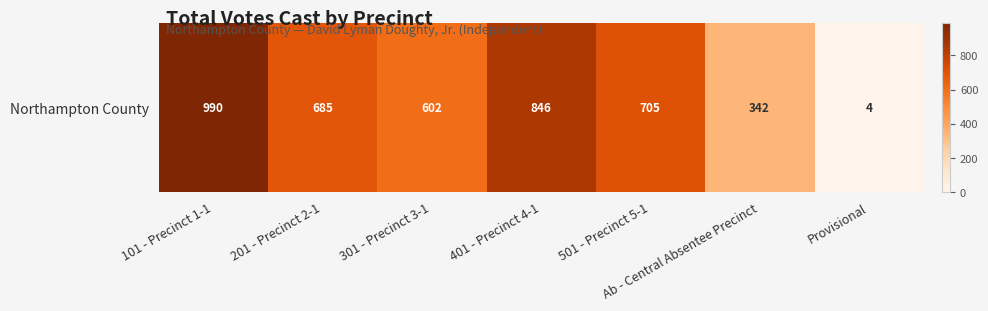

At which label does the data first exceed 685?

101 - Precinct 1-1